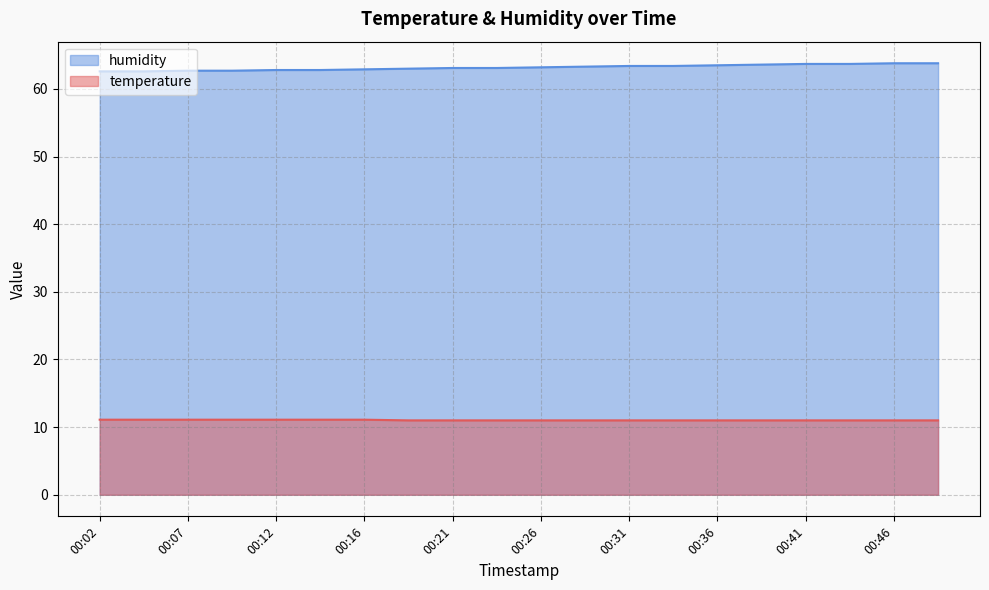

What is the approximate value of humidity at 00:02?

62.6